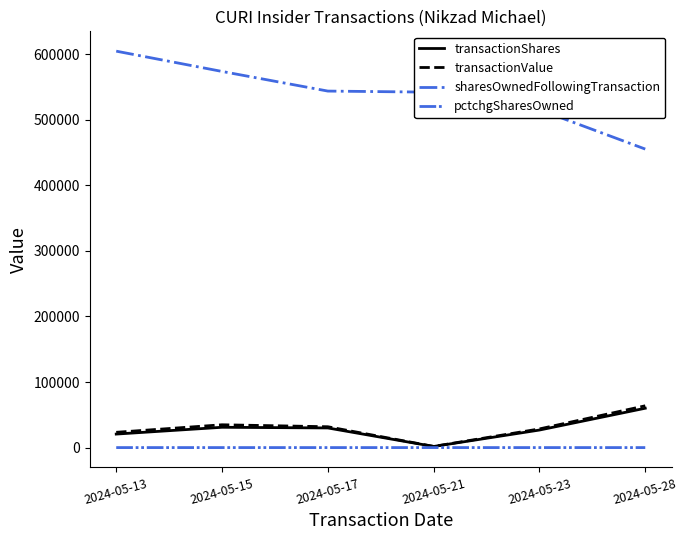

Which label corresponds to the largest value in the chart?

2024-05-13